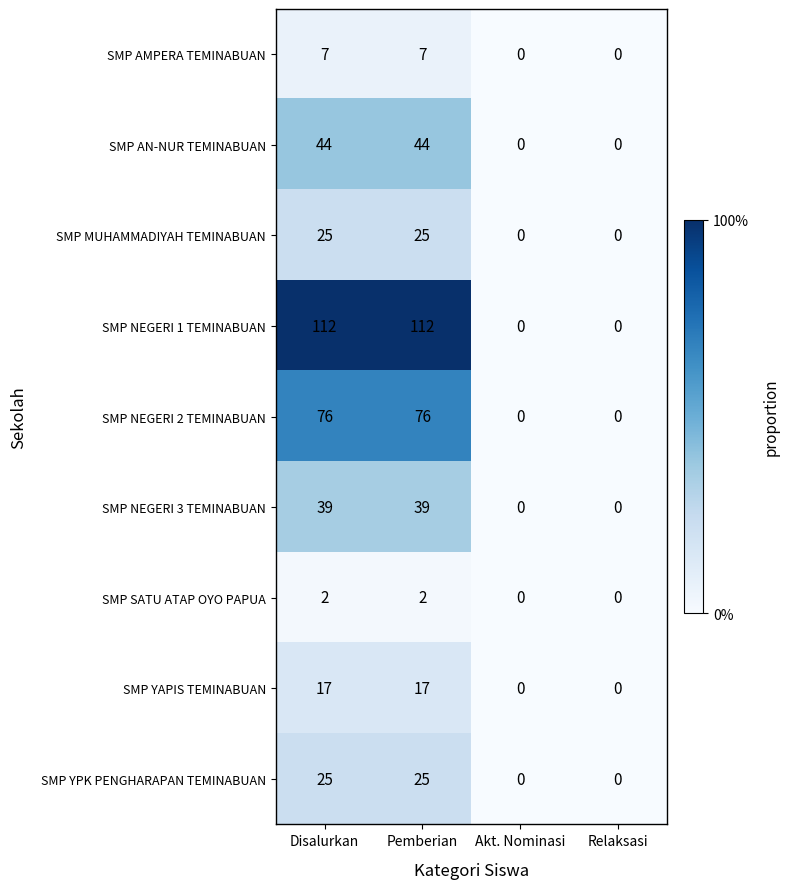

What is the sum of all SMP NEGERI 3 TEMINABUAN values?

78